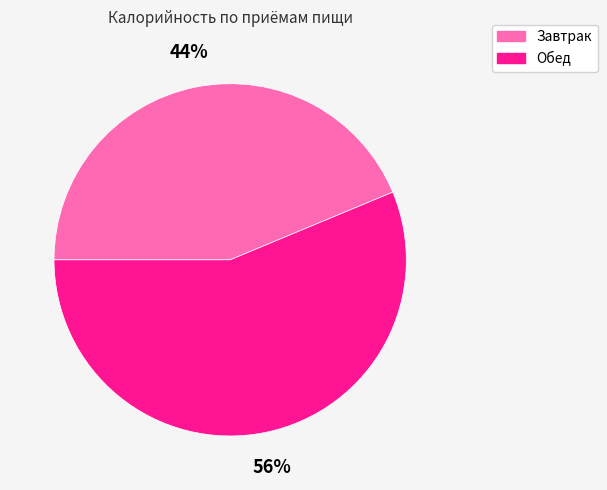

True or false: Завтрак accounts for 44% of the total.

True